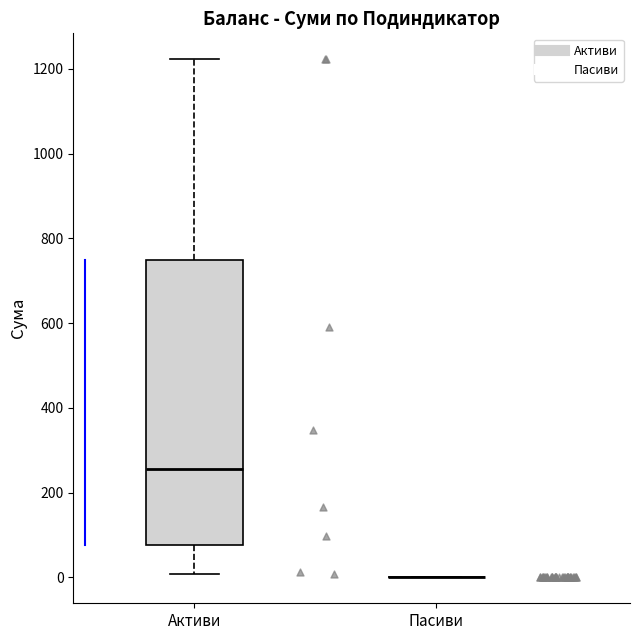

Where does the median line of the box for Активи sit on the y-axis? The values are not printed on the chart, so give them approximately, as read against the axis.

260